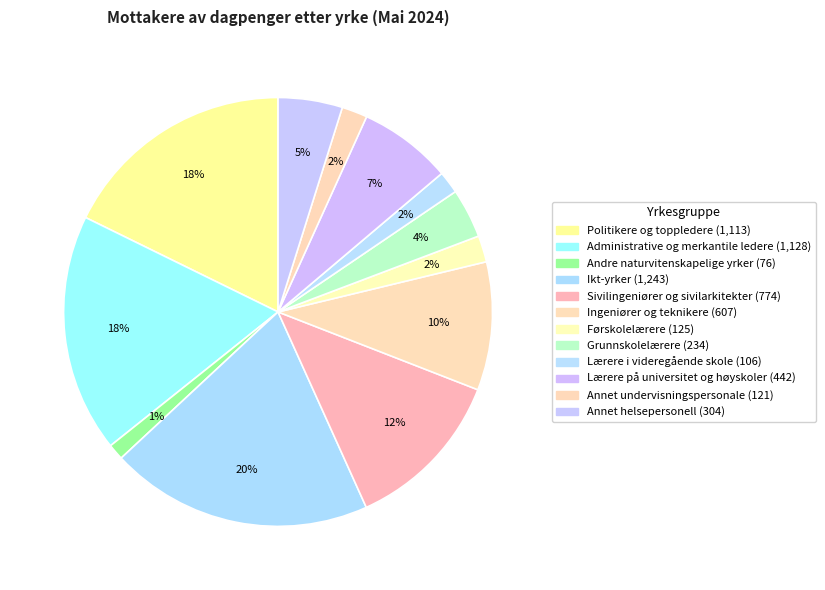

What is the change in value from Ingeniører og teknikere to Førskolelærere?

-482